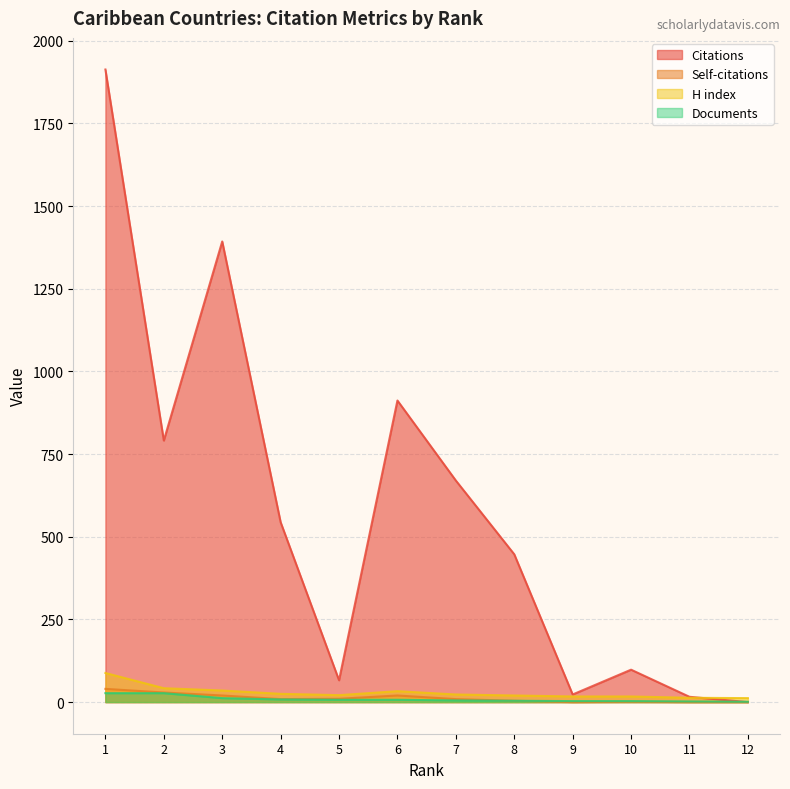

What is the sum of the Self-citations values at 12 and 5?

10